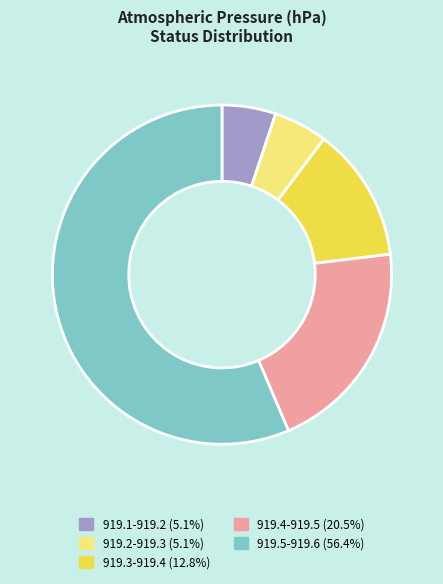

Does any single category account for the majority?

Yes